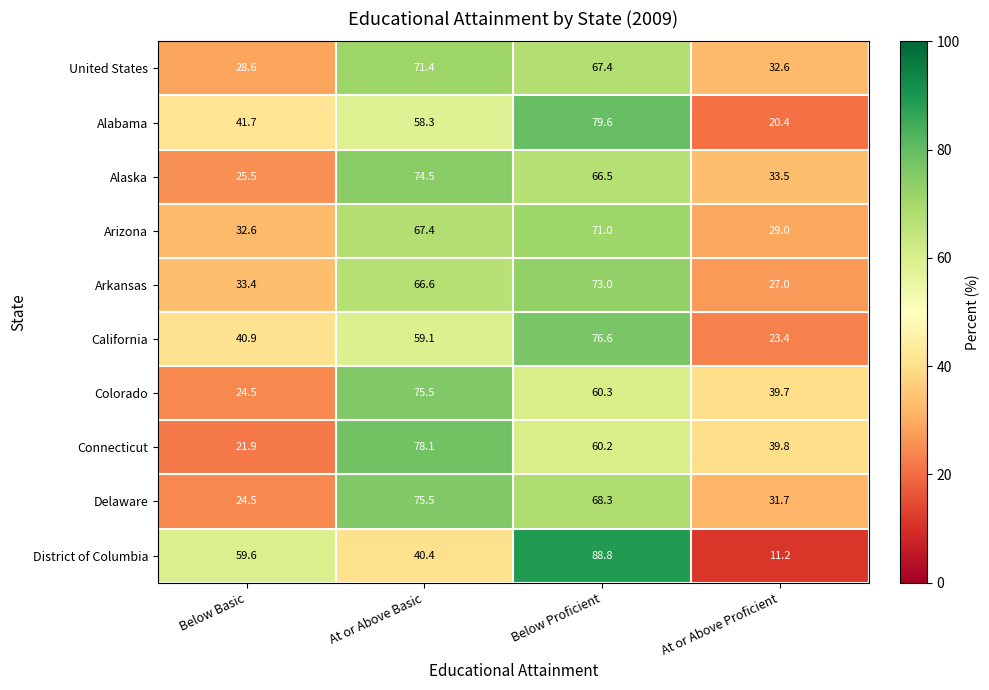

At how many categories does at least one series exceed 25?

4